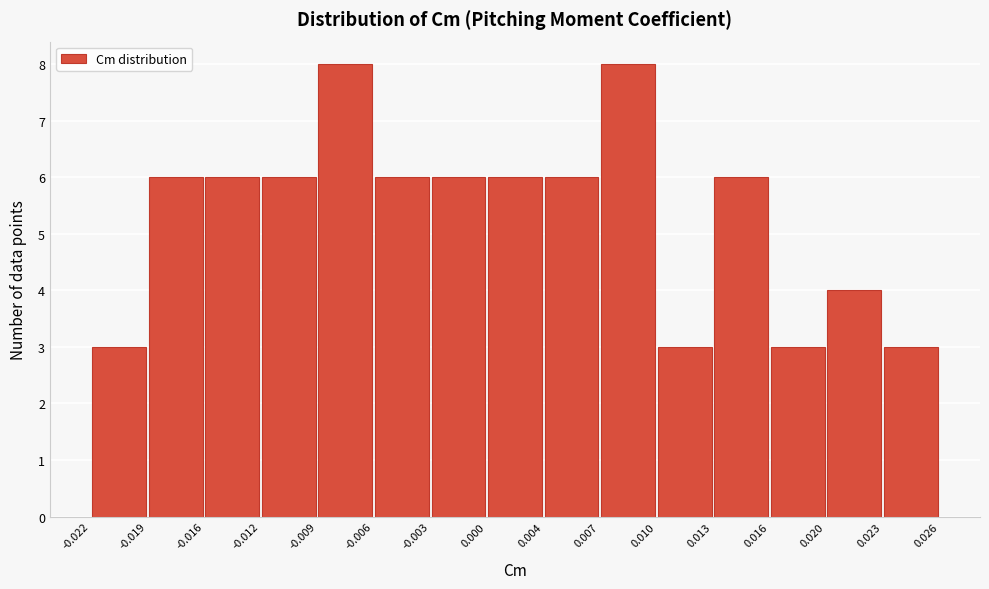

What is the height of the bar covering -0.006 to -0.003 on the x-axis? The values are not printed on the chart, so give them approximately, as read against the axis.

6